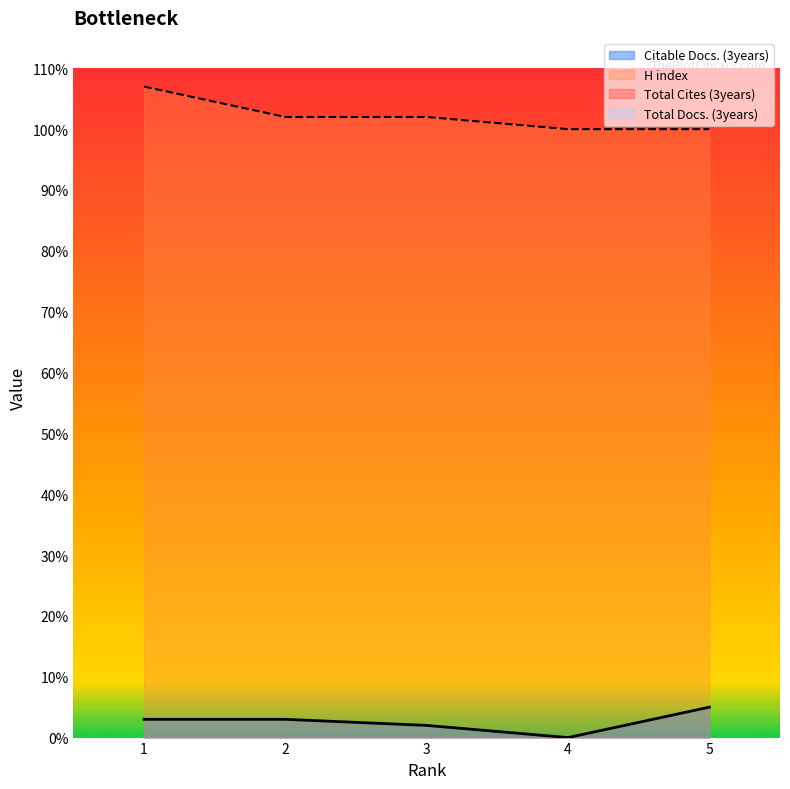

Which series has the largest range (max minus min)?

H index